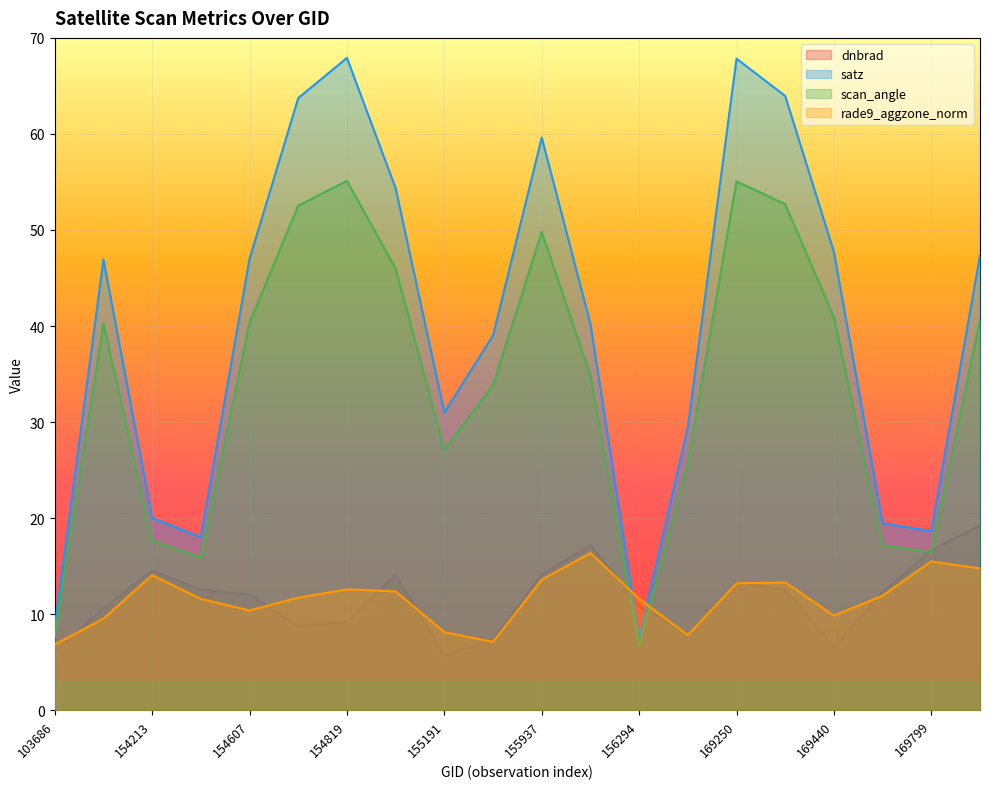

Which series has the widest spread of values?

satz